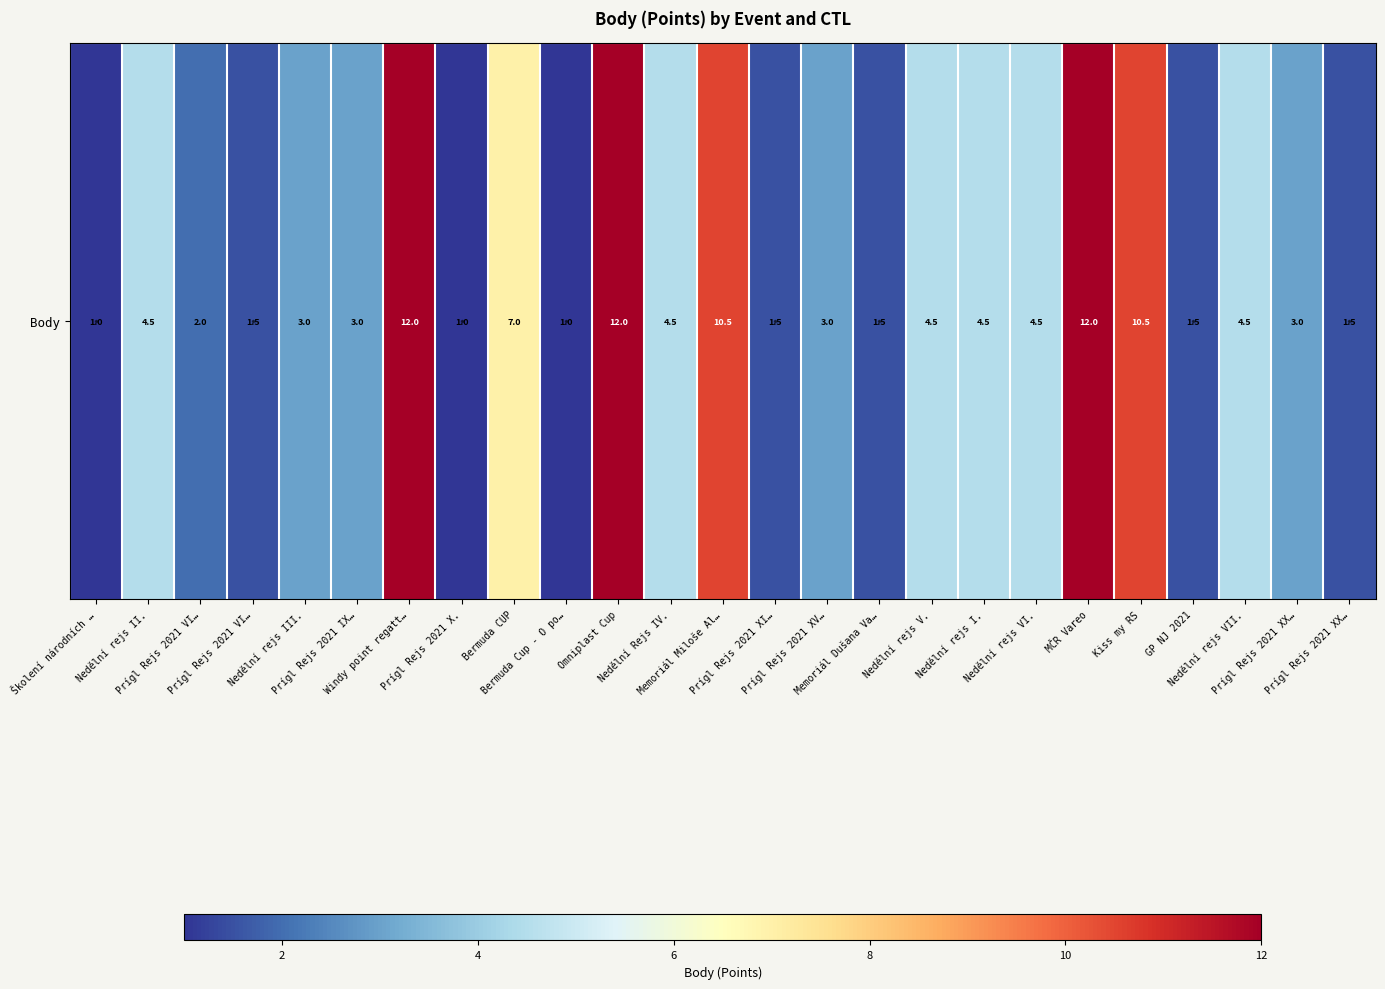

At which category does the chart reach its peak across all series?

Windy point regatt…